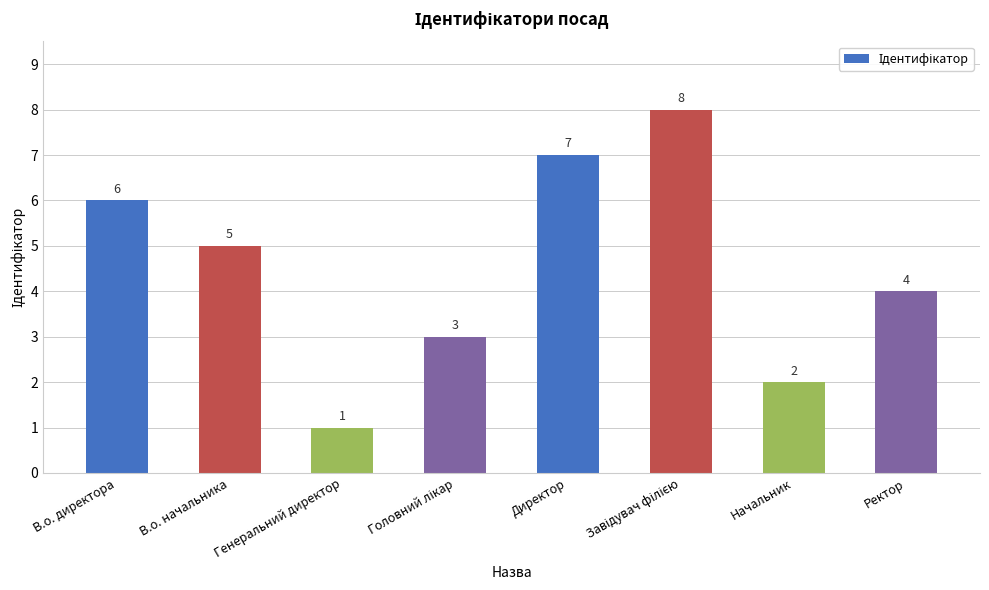

What is the change in value from В.о. начальника to Начальник?

-3